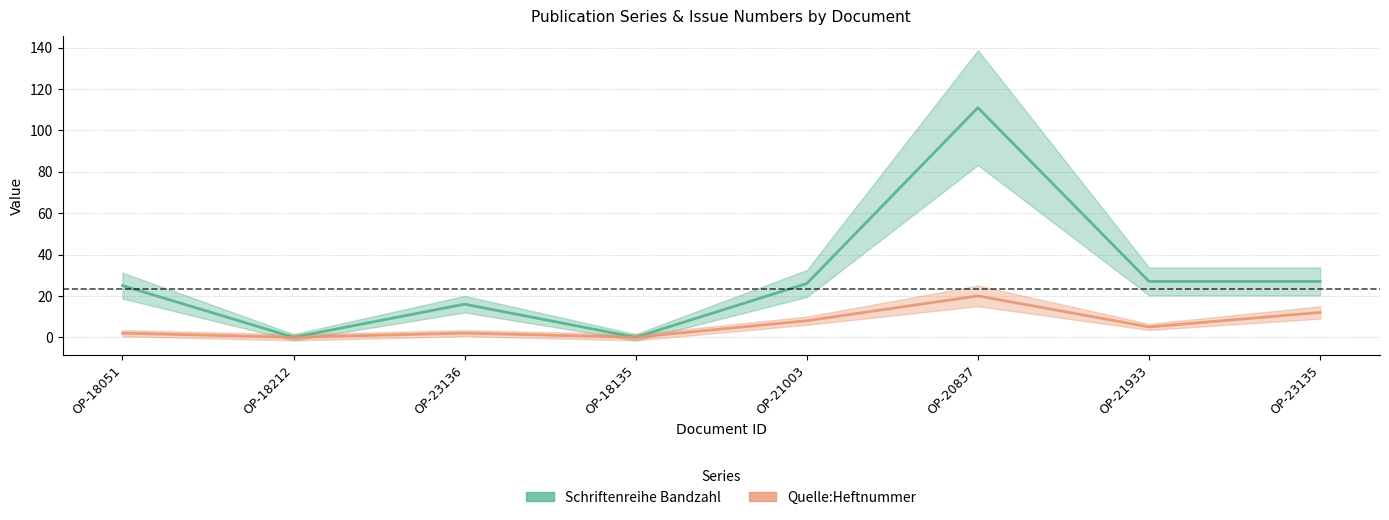

What is the label of the 7th point from the right?

OP-18212